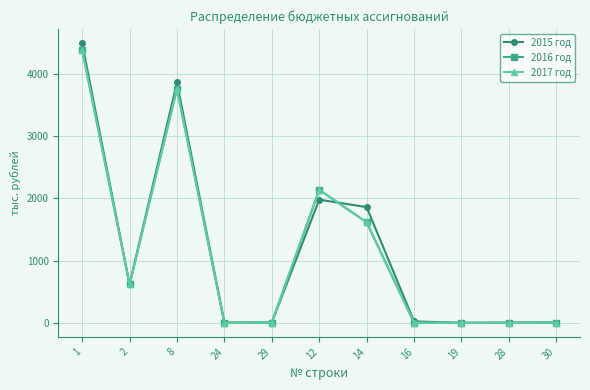

Does the chart have visible grid lines?

Yes